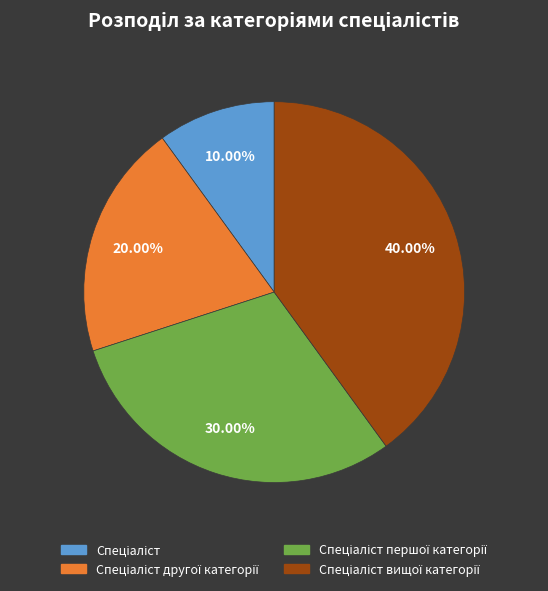

Is there a majority slice in this chart?

No